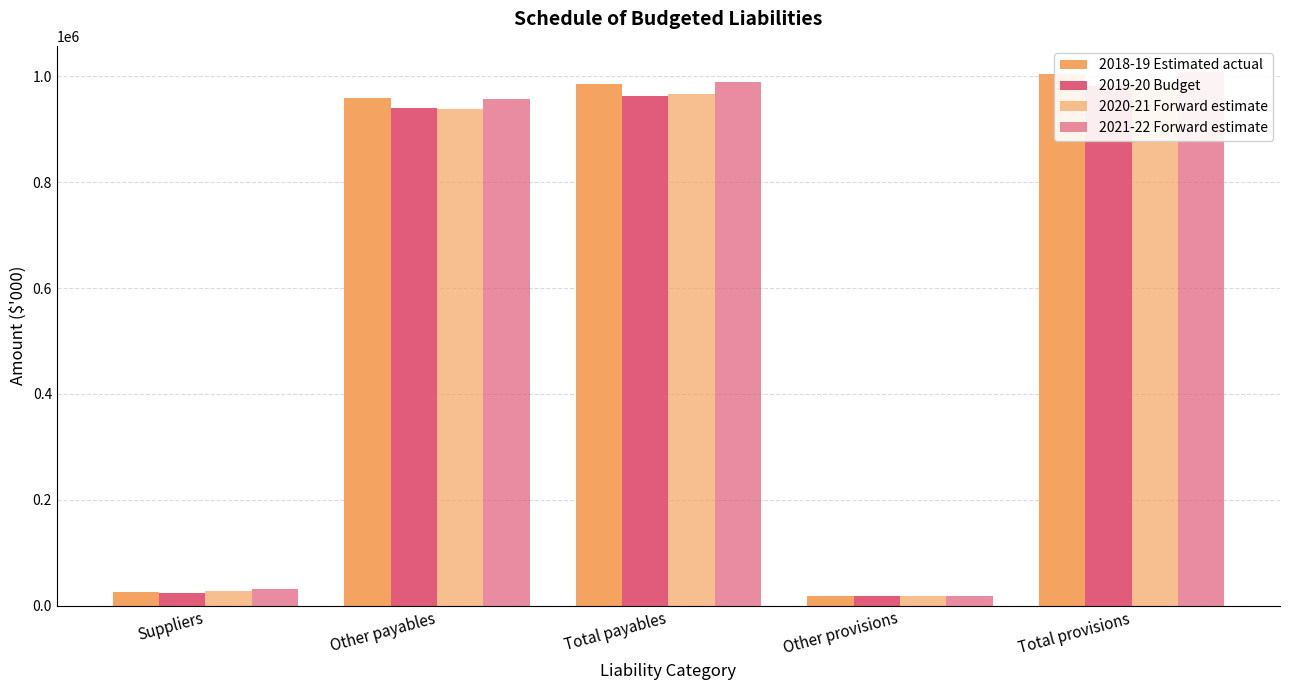

Reading left to right, what are all the values shown in this chart?

2018-19 Estimated actual: Suppliers=25955	Other payables=959150	Total payables=985105	Other provisions=18700	Total provisions=1003805
2019-20 Budget: Suppliers=23497	Other payables=939783	Total payables=963280	Other provisions=18700	Total provisions=981980
2020-21 Forward estimate: Suppliers=28244	Other payables=938304	Total payables=966548	Other provisions=18700	Total provisions=985248
2021-22 Forward estimate: Suppliers=32195	Other payables=956262	Total payables=988457	Other provisions=18700	Total provisions=1007157